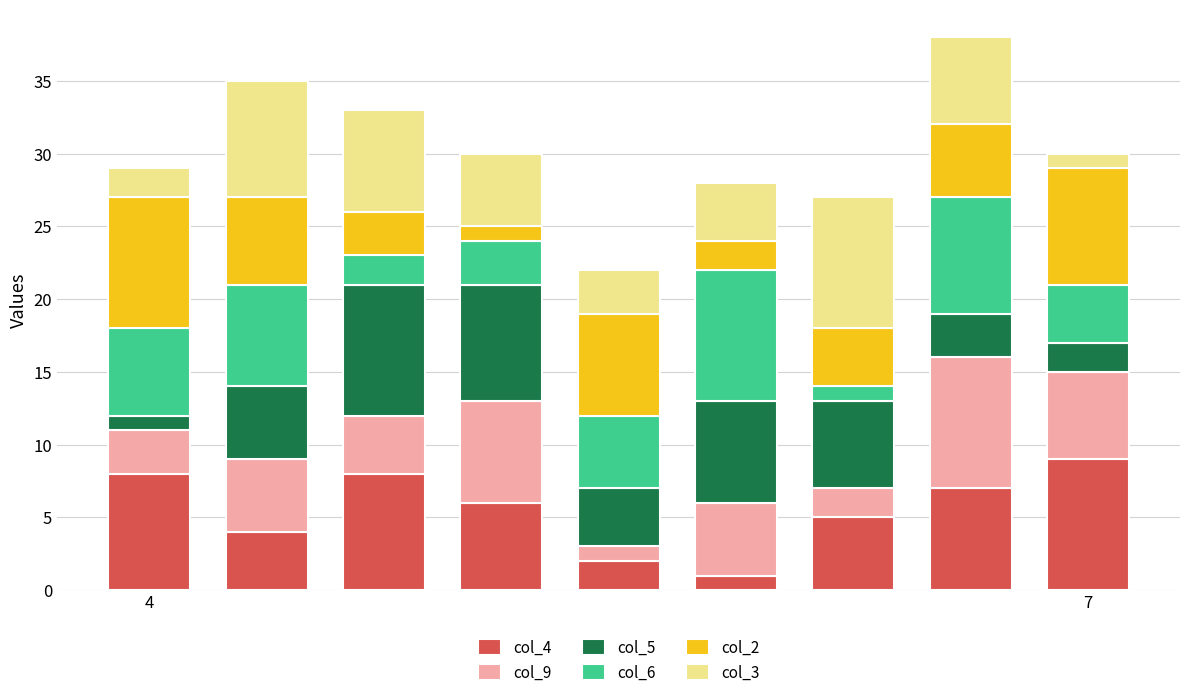

What are all the series names shown in the legend?

col_4, col_9, col_5, col_6, col_2, col_3